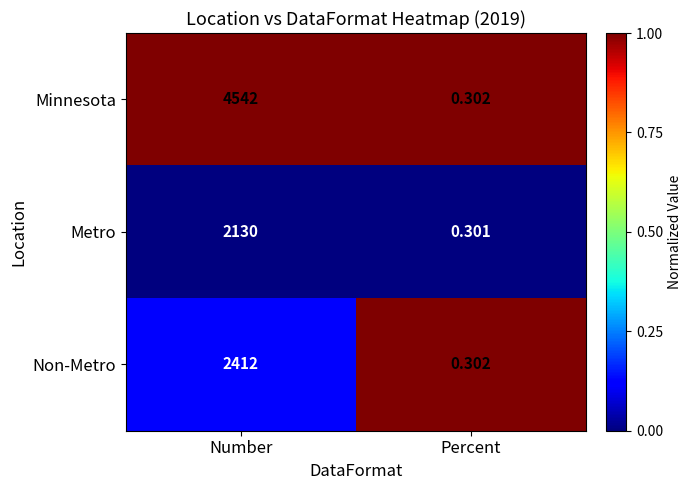

Which series has the largest total across all categories?

Minnesota